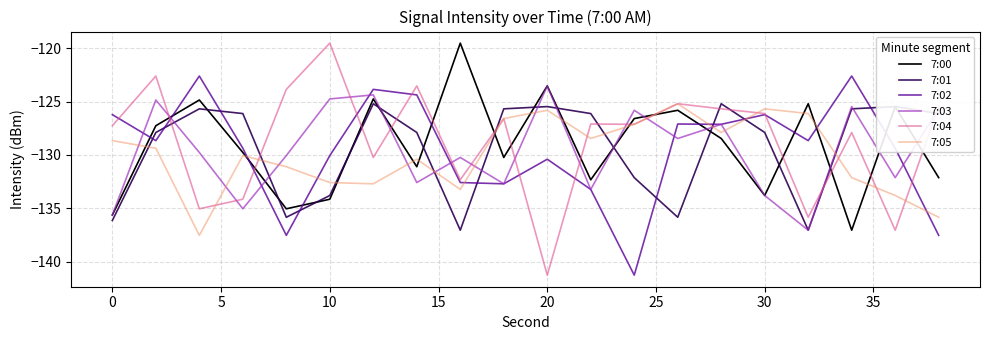

Which series has the widest spread of values?

7:04